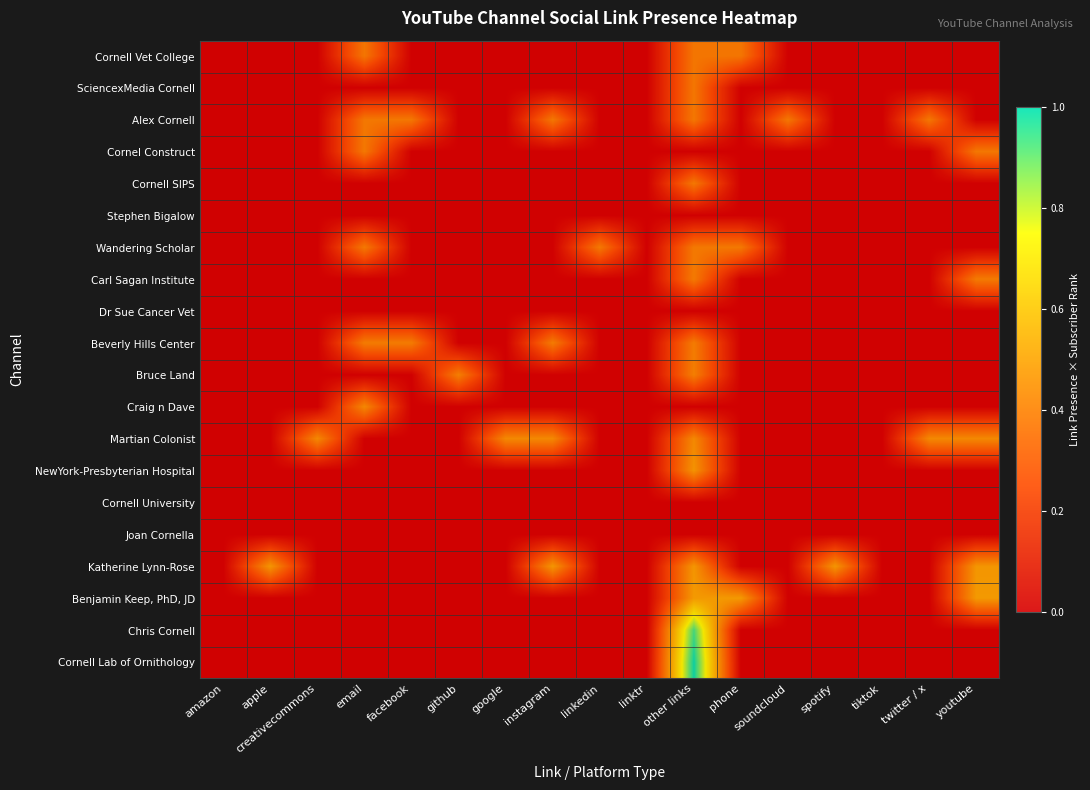

How many data points does each series have?

17